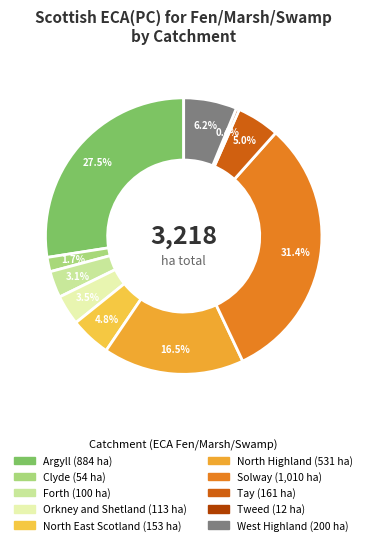

How many segments does this pie chart have?

10